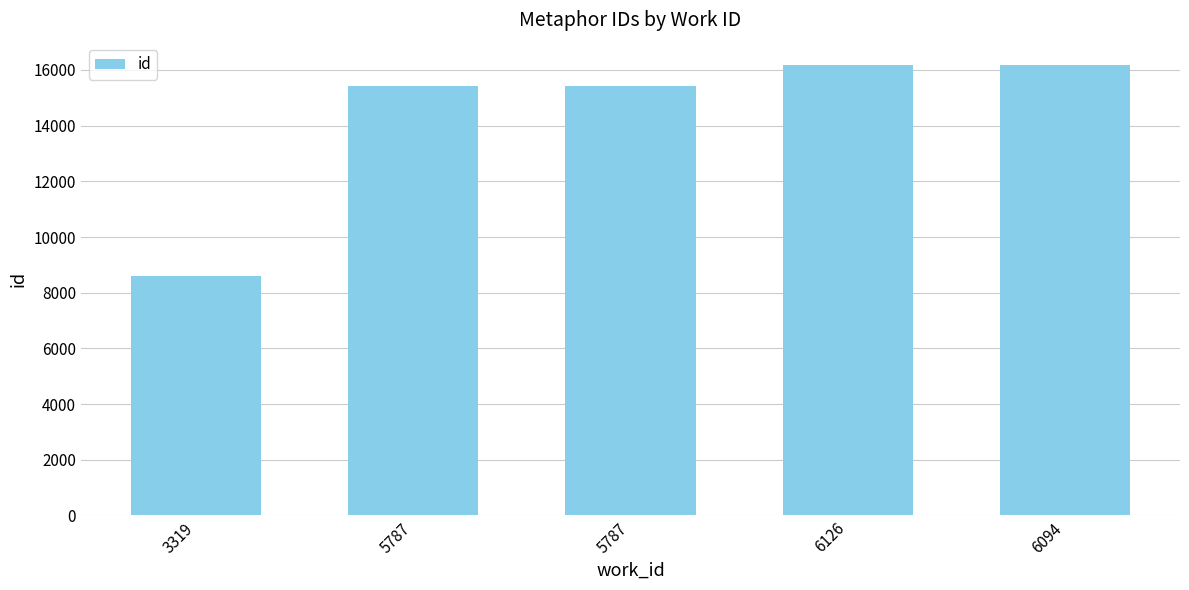

What is the smallest value displayed?

8586